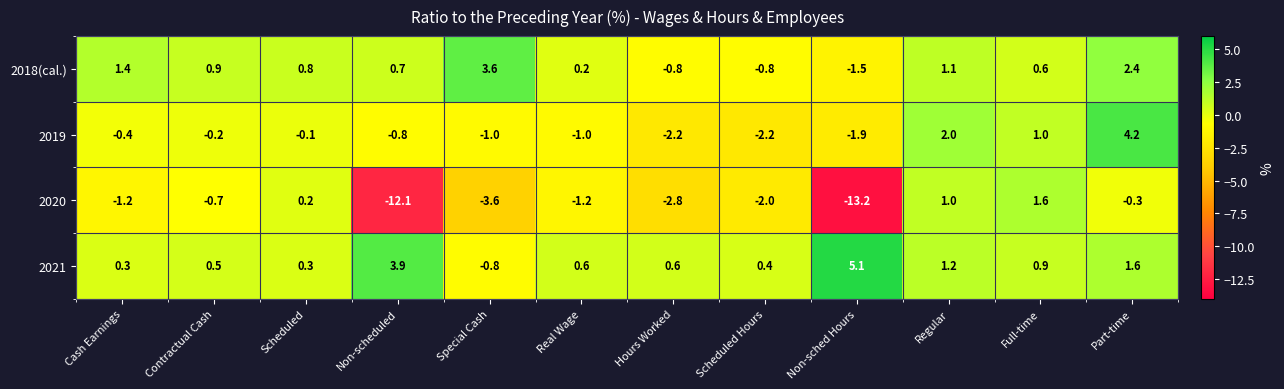

What is the smallest value displayed?

-13.2